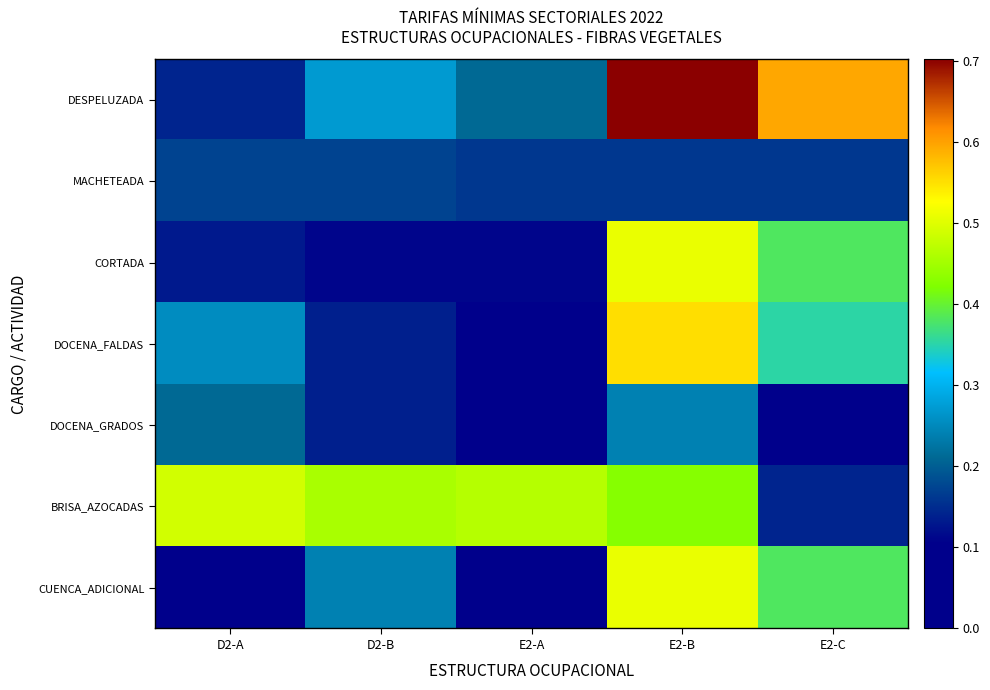

Reading left to right, list all the values displayed in this chart.

DESPELUZADA: D2-A=0.1	D2-B=0.3	E2-A=0.2	E2-B=0.7	E2-C=0.6
MACHETEADA: D2-A=0.2	D2-B=0.2	E2-A=0.2	E2-B=0.2	E2-C=0.2
CORTADA: D2-A=0.1	D2-B=0.1	E2-A=0.1	E2-B=0.5	E2-C=0.4
DOCENA_FALDAS: D2-A=0.3	D2-B=0.1	E2-A=0.1	E2-B=0.6	E2-C=0.4
DOCENA_GRADOS: D2-A=0.2	D2-B=0.1	E2-A=0.1	E2-B=0.2	E2-C=0.0
BRISA_AZOCADAS: D2-A=0.5	D2-B=0.5	E2-A=0.5	E2-B=0.4	E2-C=0.1
CUENCA_ADICIONAL: D2-A=0.1	D2-B=0.2	E2-A=0.0	E2-B=0.5	E2-C=0.4